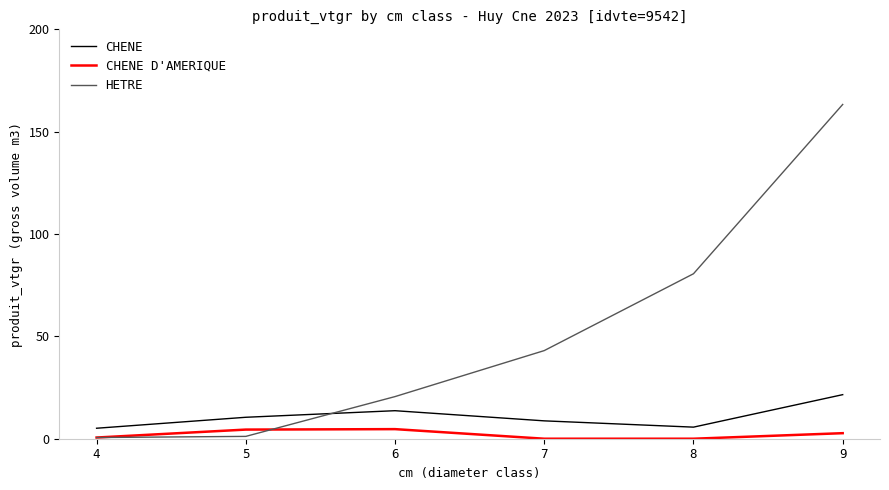

Which series ends up on top after the final intersection of CHENE D'AMERIQUE and HETRE?

HETRE